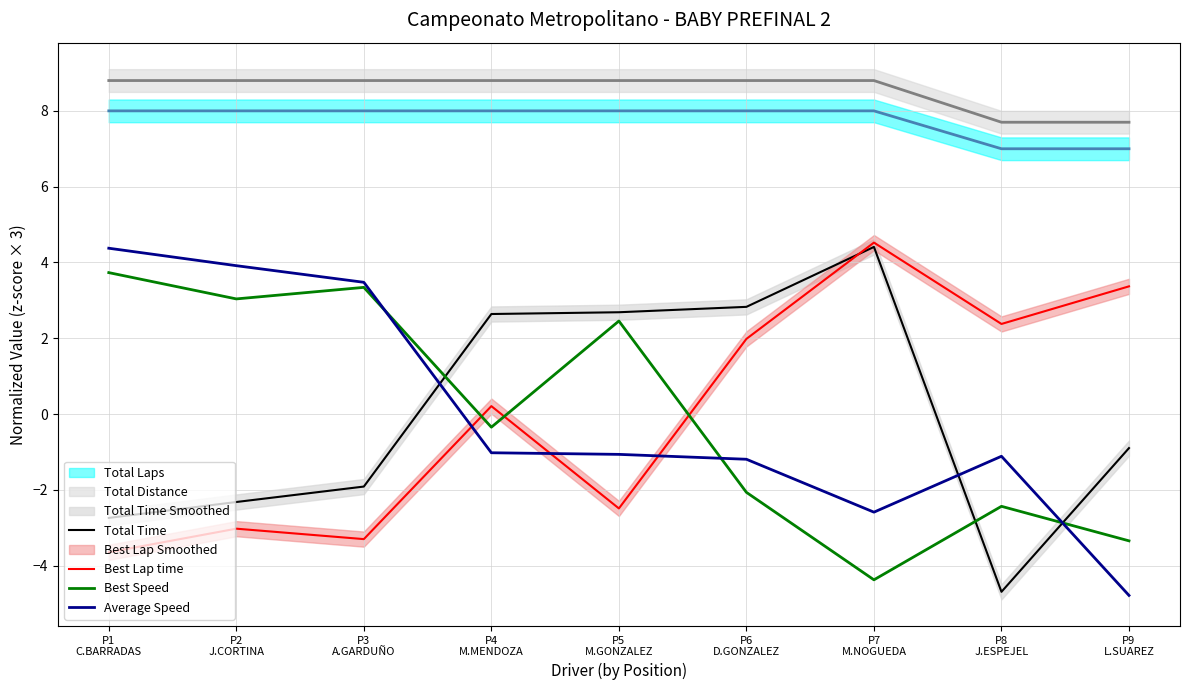

What is the value of the Average Speed point at the 9th from the left?

-4.8